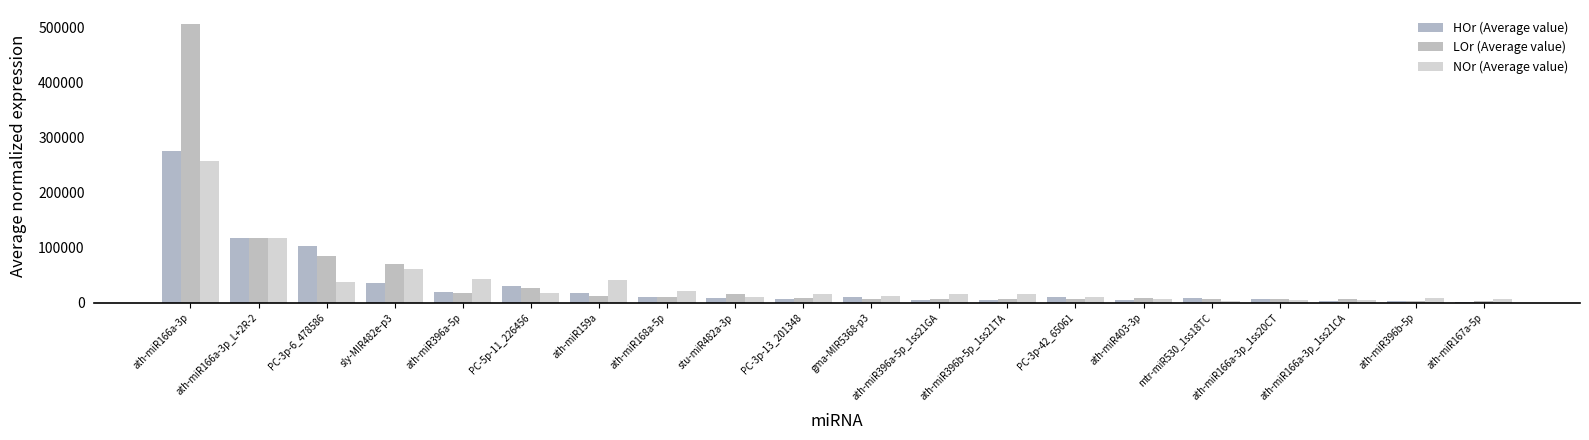

How many groups of bars are there?

20